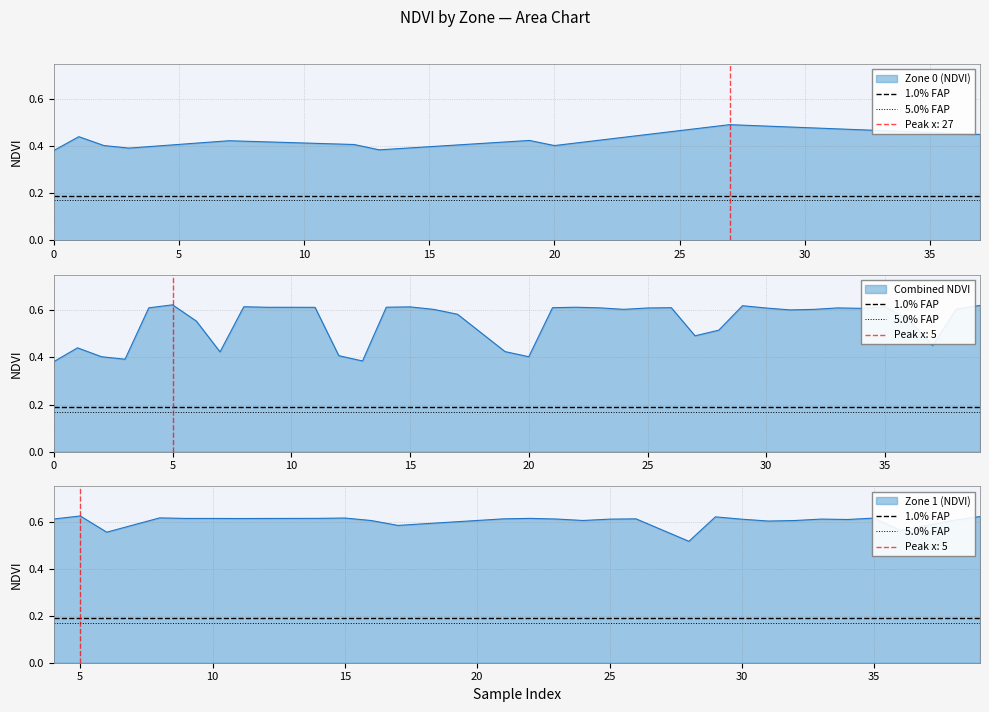

What is the value of the 5.0% FAP point at the 1st from the left?

0.2